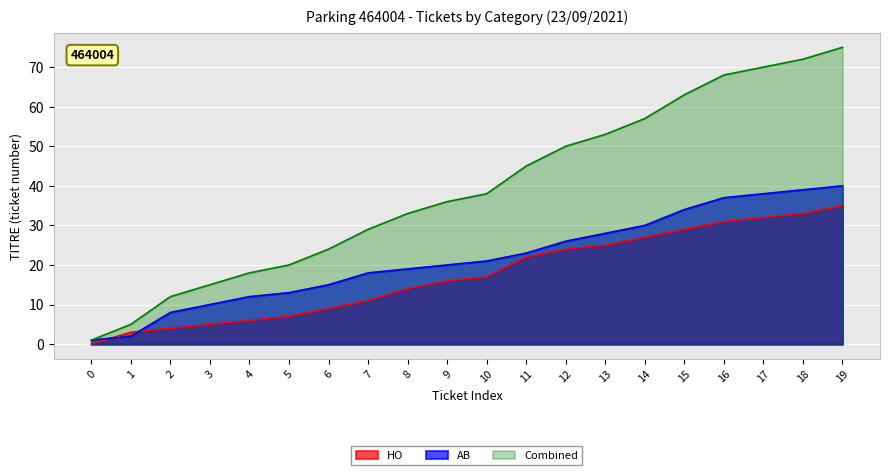

At which label does AB_titre first exceed 21?

11